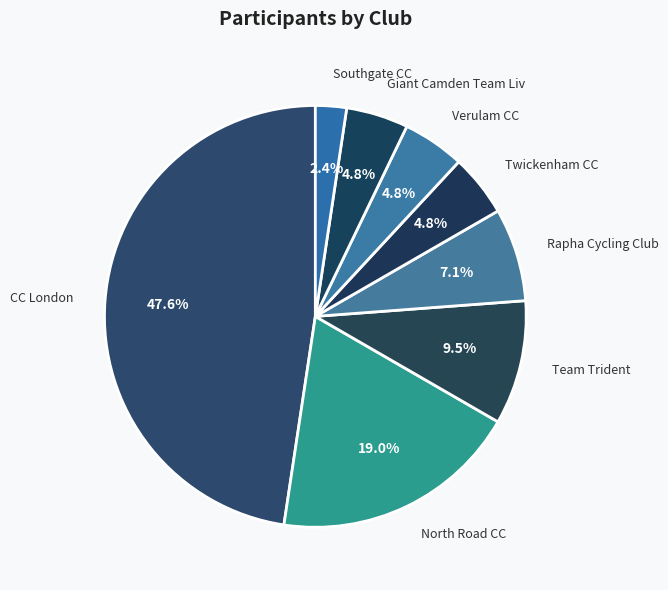

Which has a higher value, Verulam CC or North Road CC?

North Road CC